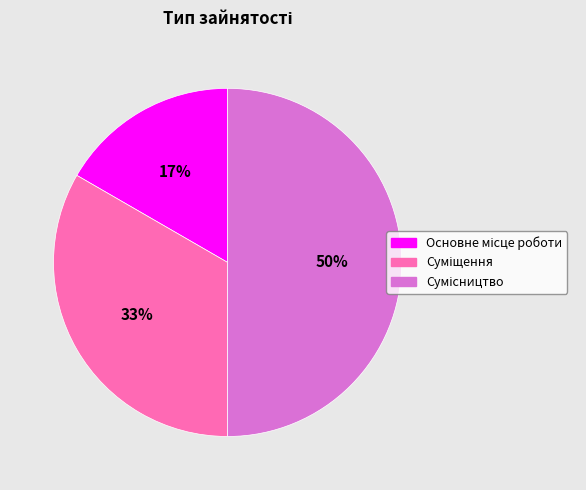

To the nearest percent, what is the average slice percentage?

33%